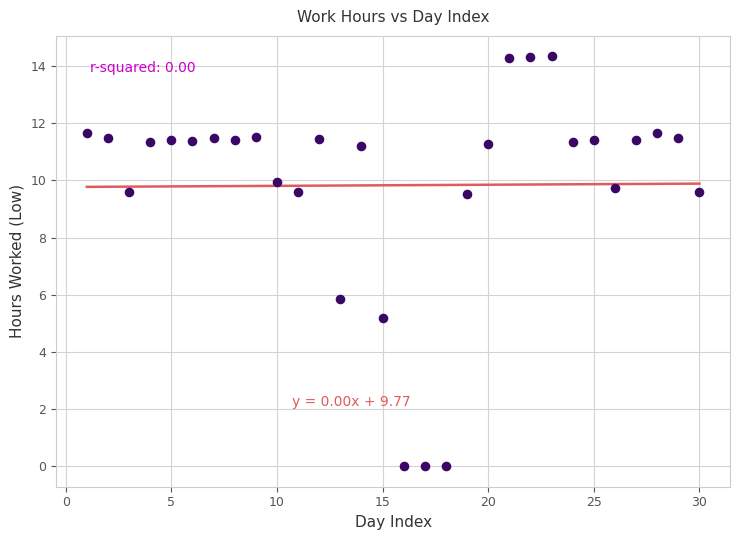

What is the range of Y values (max minus min)?

14.3